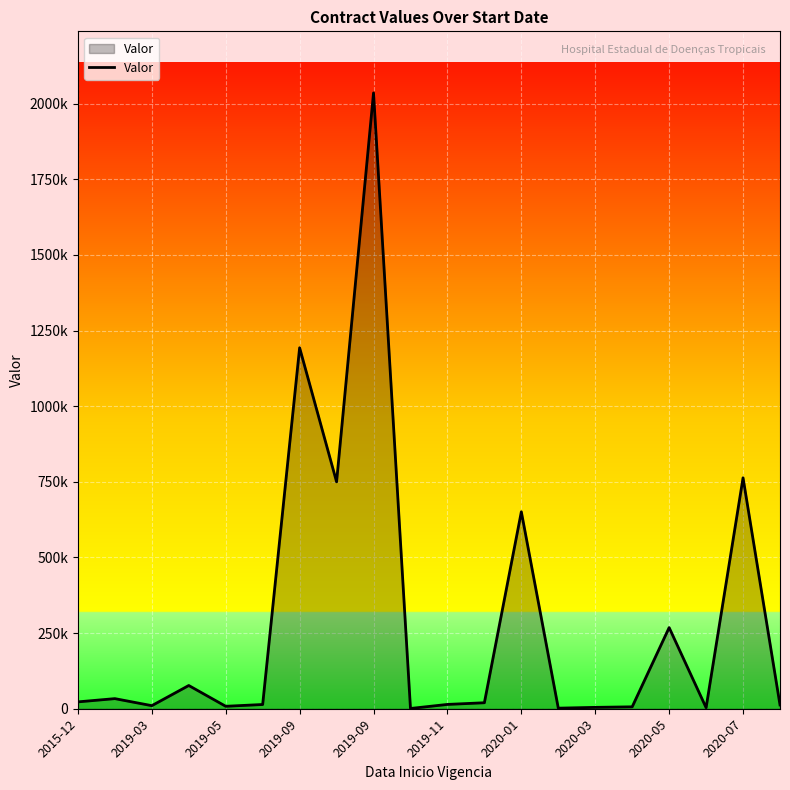

How many points are lower than both their immediate neighbors (excluding endpoints)?

6